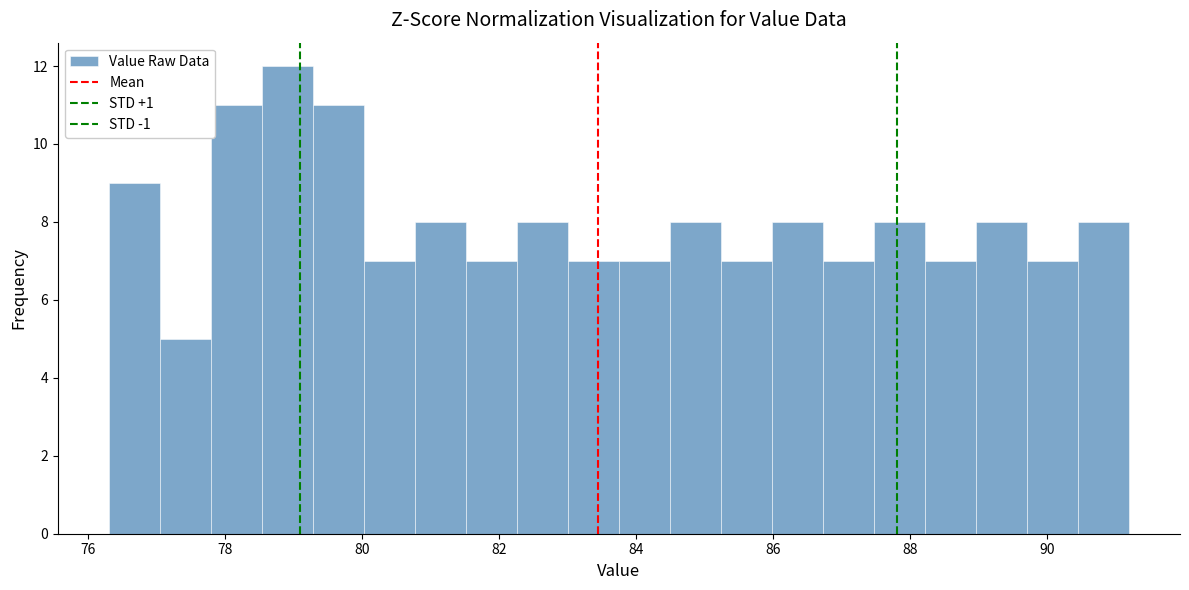

Read against the x-axis, roughly where is the centre of the tallest bar?

79.0